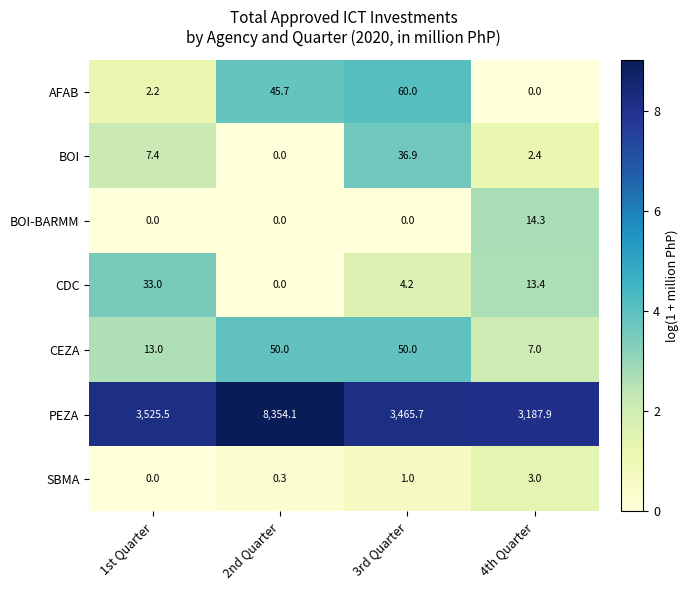

What is the sum of all SBMA values?

4.3